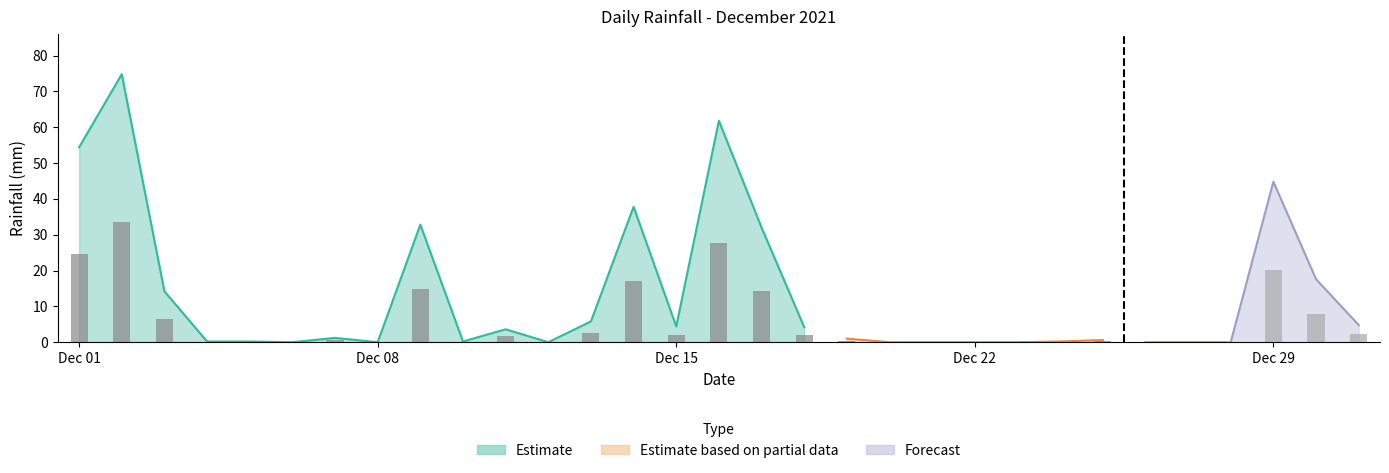

Reading right to left, extract all data points from this chart.

2021-12-31=4.8	2021-12-30=17.6	2021-12-29=44.8	2021-12-28=0.0	2021-12-27=0.0	2021-12-26=0.0	2021-12-25=0.6	2021-12-24=0.2	2021-12-23=0.0	2021-12-22=0.0	2021-12-21=0.0	2021-12-20=0.0	2021-12-19=1.0	2021-12-18=4.2	2021-12-17=32.0	2021-12-16=61.8	2021-12-15=4.4	2021-12-14=37.8	2021-12-13=5.8	2021-12-12=0.0	2021-12-11=3.6	2021-12-10=0.2	2021-12-09=32.8	2021-12-08=0.0	2021-12-07=1.2	2021-12-06=0.0	2021-12-05=0.2	2021-12-04=0.2	2021-12-03=14.2	2021-12-02=74.8	2021-12-01=54.4